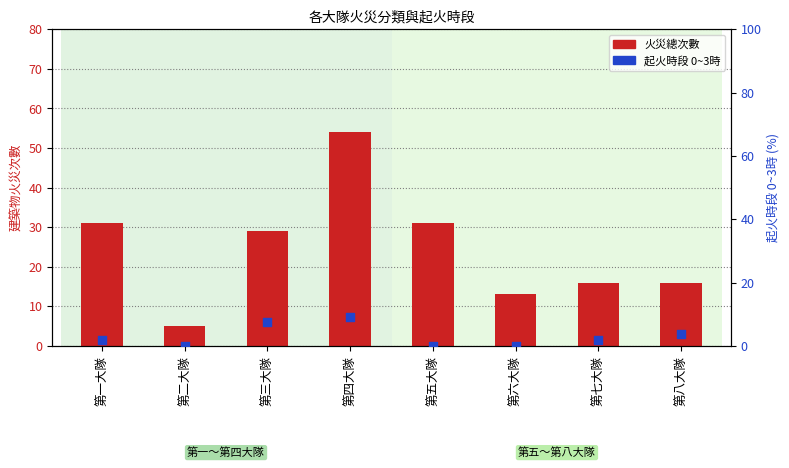

Which series has the largest Y range (max minus min)?

建築物火災次數